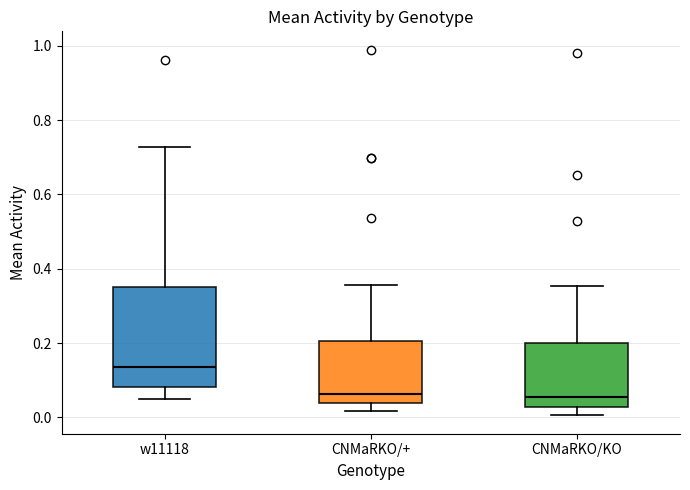

Where does the median line of the box for CNMaRKO/KO sit on the y-axis? The values are not printed on the chart, so give them approximately, as read against the axis.

0.06